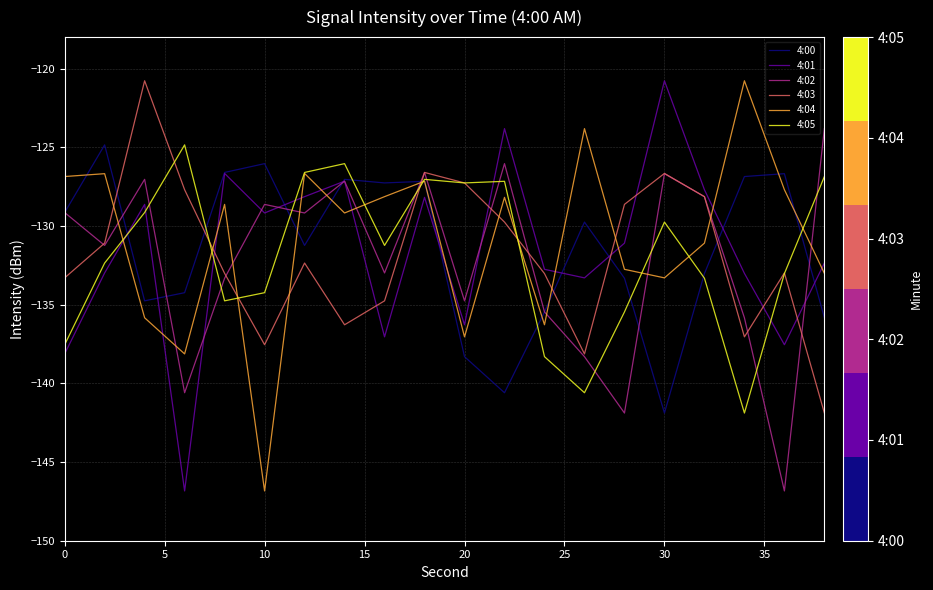

In 4:04, how many points are lower than both neighbors (excluding endpoints)?

6